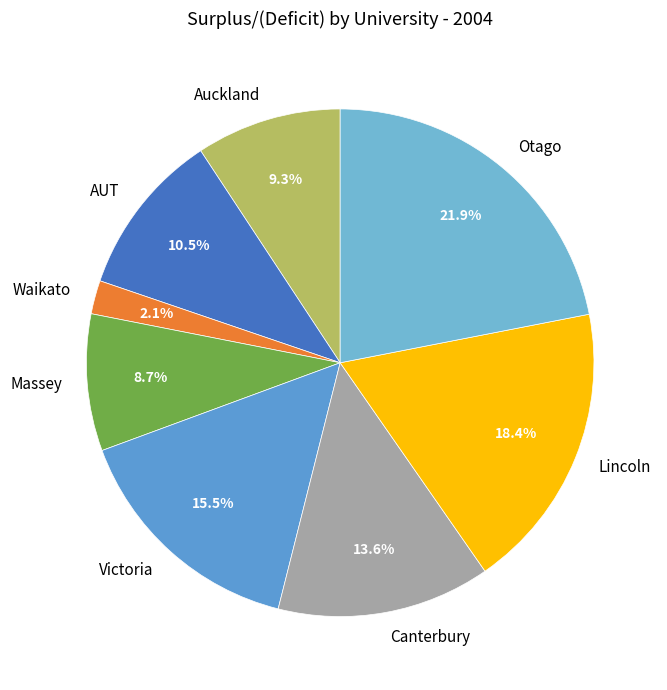

To the nearest percent, what is the difference between the largest and smallest slice percentages?

20%